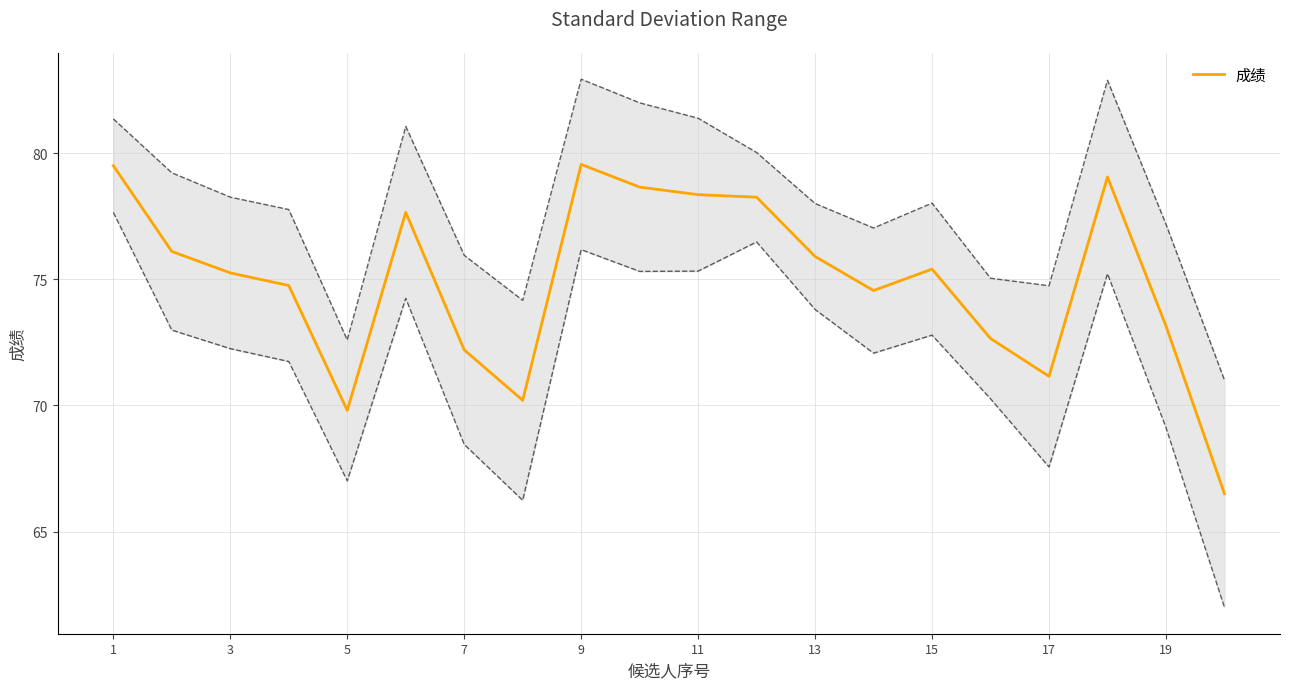

What is the lowest value of the 成绩 series?

66.5